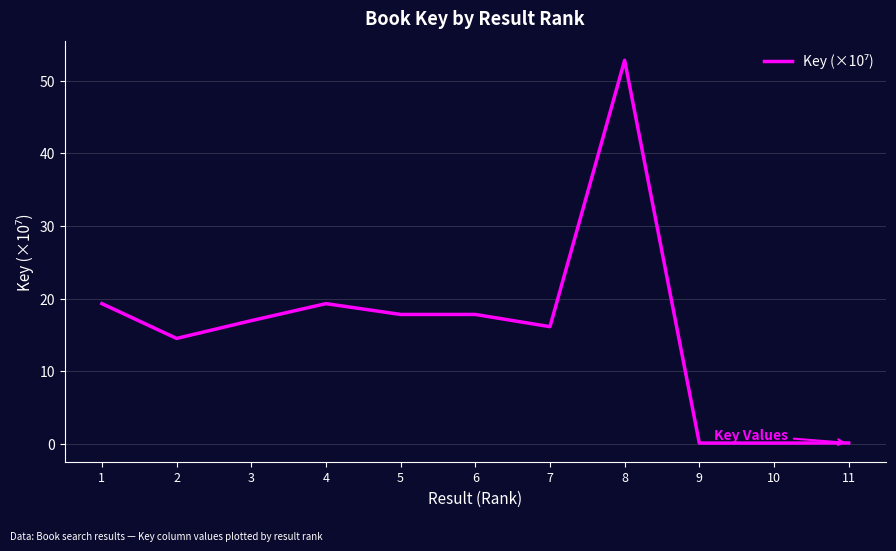

Is it true that the value at 6 is 31.3?

False